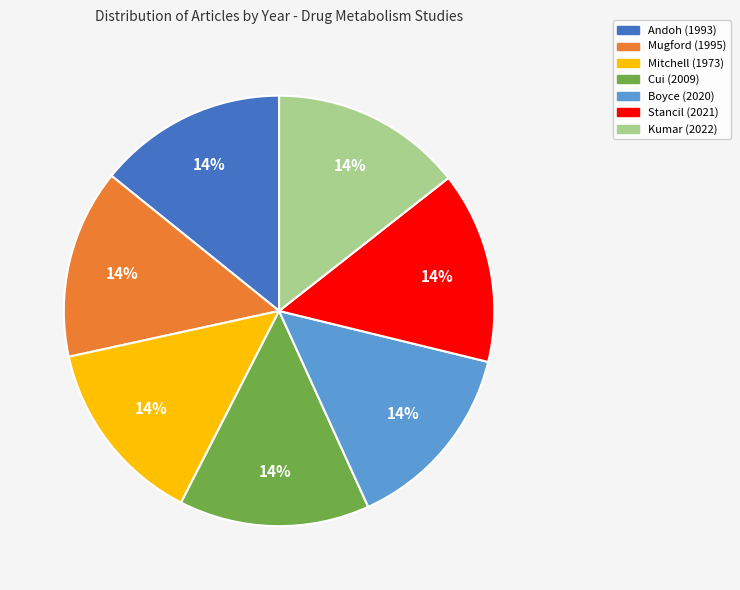

True or false: Andoh (1993) accounts for 14% of the total.

True